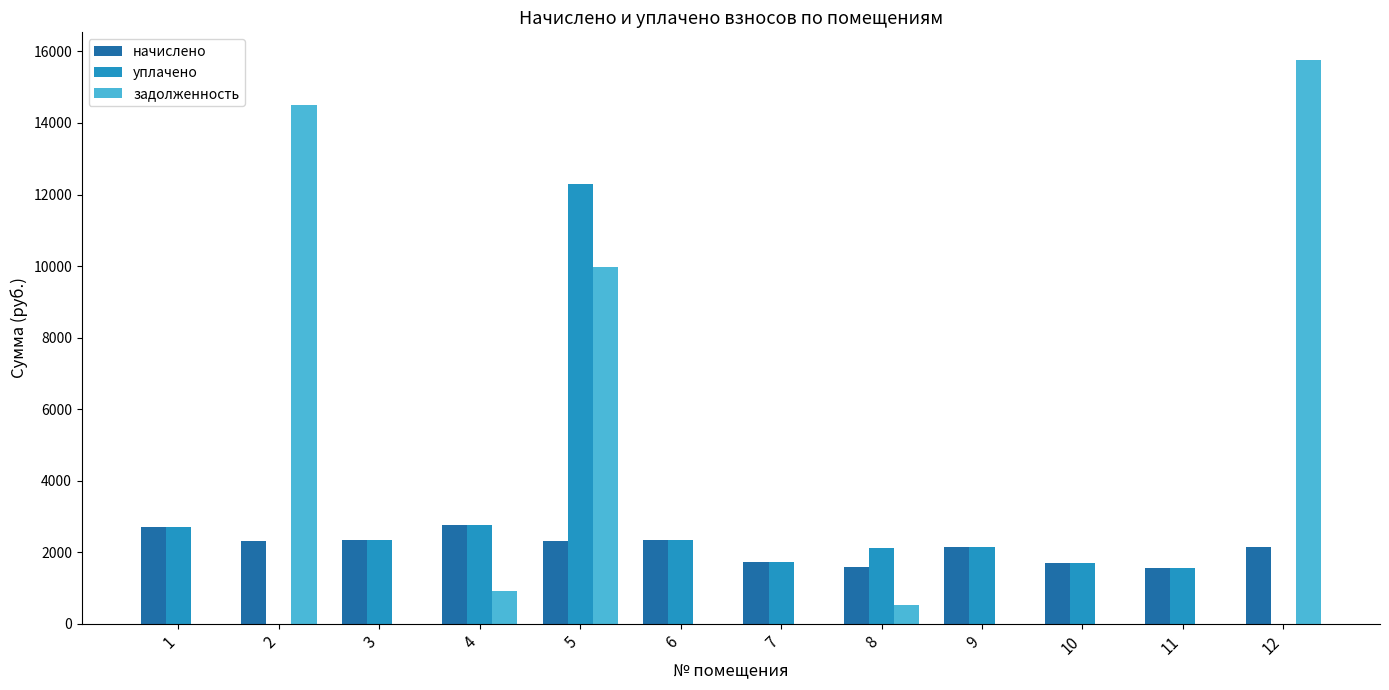

Which series changed the most between 10 and 12?

задолженность